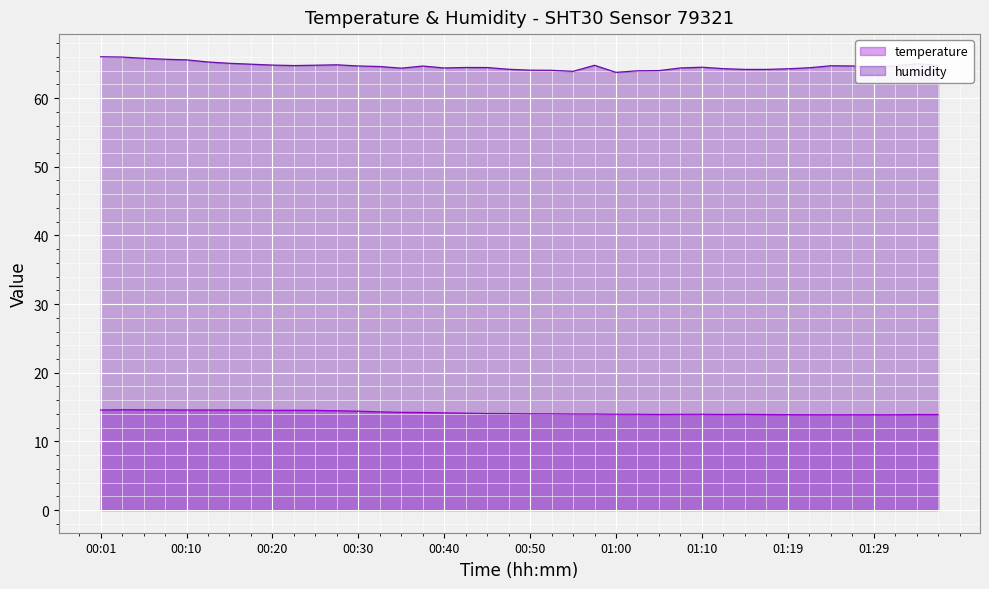

List the series in order of their peak value, highest first.

humidity, temperature